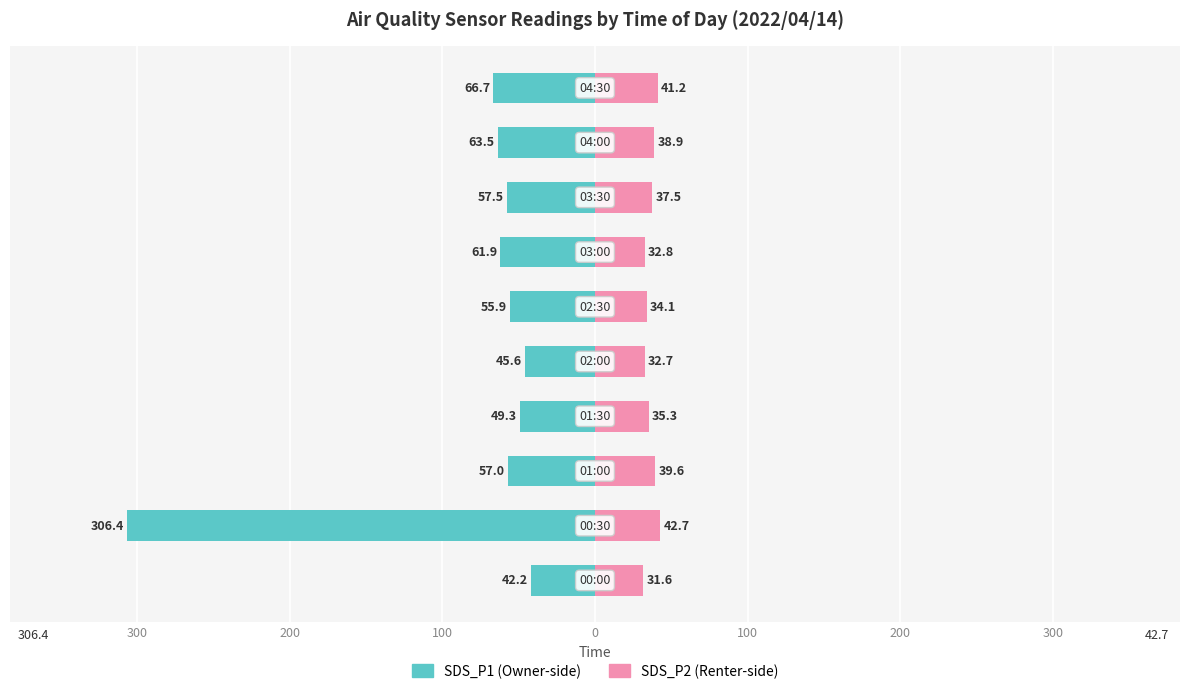

What is the difference between the second highest and minimum values in the SDS_P2 series?

9.6